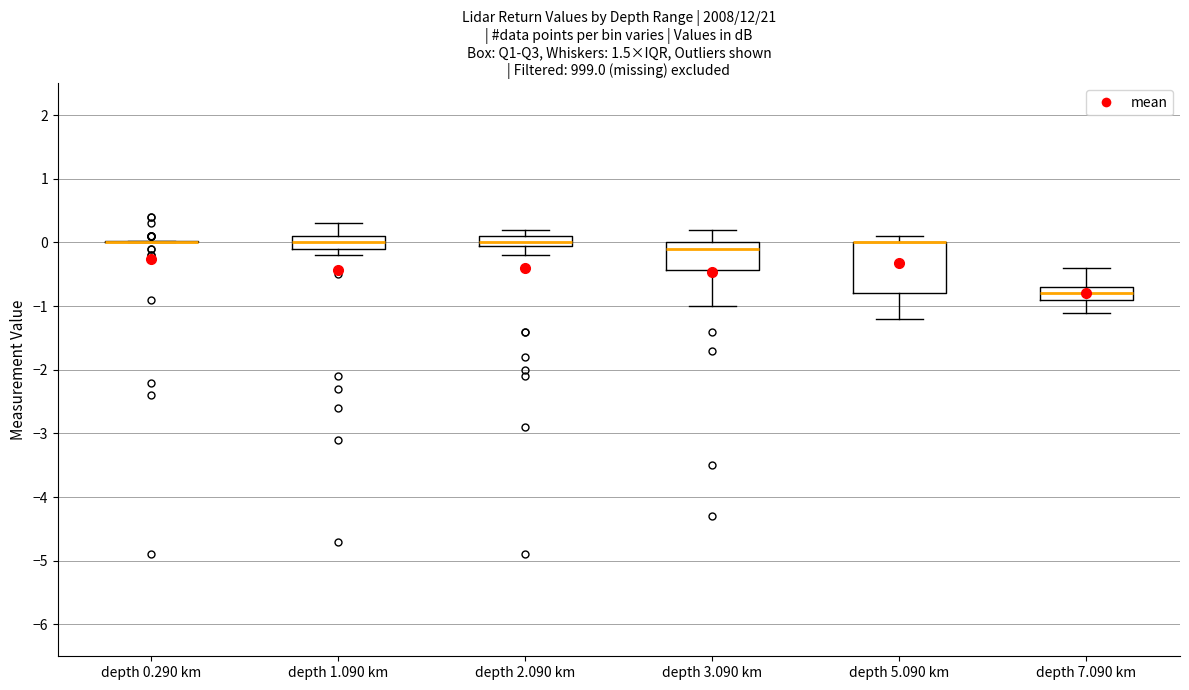

Reading left to right, read every box against the y-axis: the position of its median line, the range the box covers, and the ends of its whiskers. The values are not printed on the chart, so give them approximately, as read against the axis.

depth 0.290 km: box collapsed to a line at 0.0, whiskers 0.0 to 0.0
depth 1.090 km: median 0.0, box -0.1 to 0.1, whiskers -0.2 to 0.3
depth 2.090 km: median 0.0 (just above the box's lower edge), box 0.0 to 0.1, whiskers -0.2 to 0.2
depth 3.090 km: median -0.1, box -0.4 to 0.0, whiskers -1.0 to 0.2
depth 5.090 km: median 0.0 (drawn on the box's upper edge), box -0.8 to 0.0, whiskers -1.2 to 0.1
depth 7.090 km: median -0.8, box -0.9 to -0.7, whiskers -1.1 to -0.4